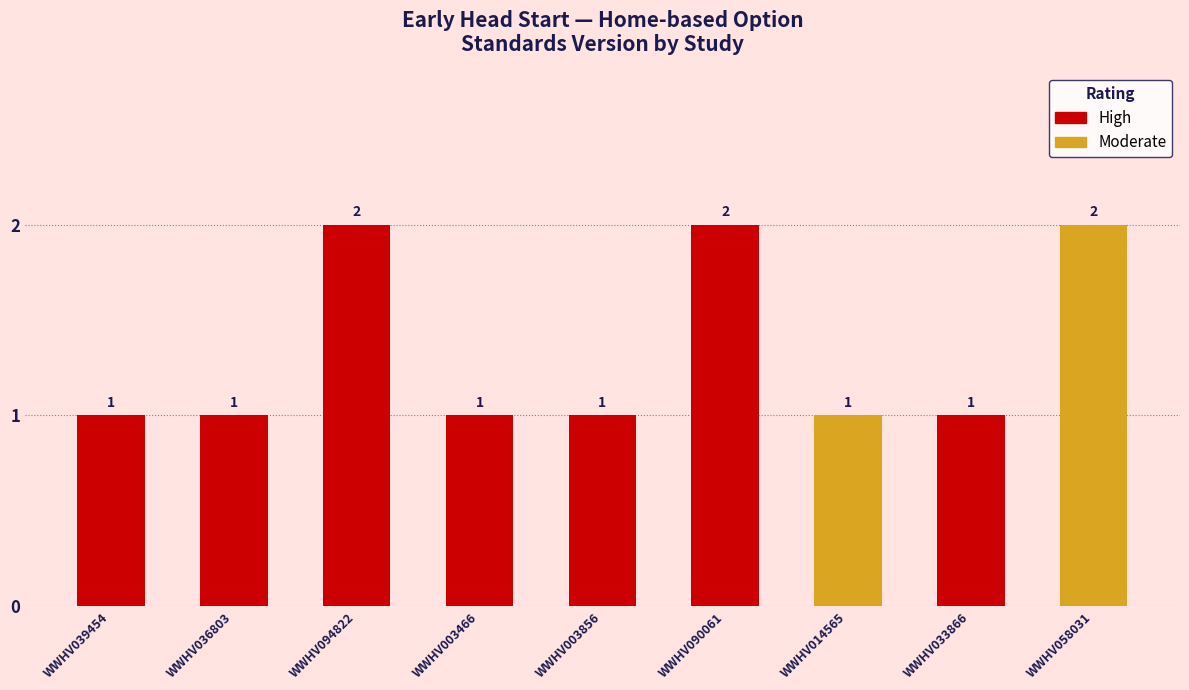

What is the sum of all values?

12